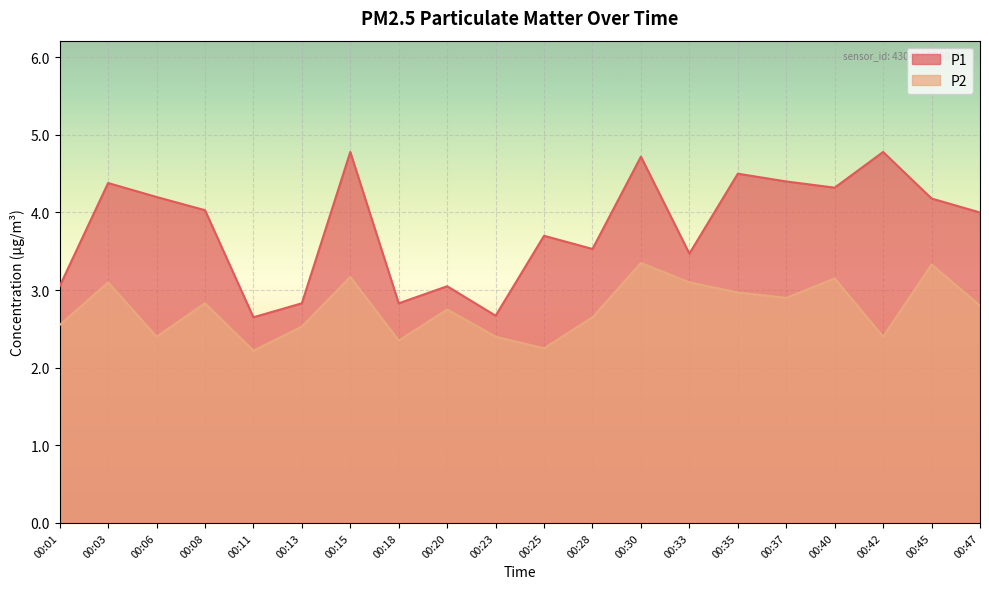

True or false: P1 and P2 cross at least once.

False